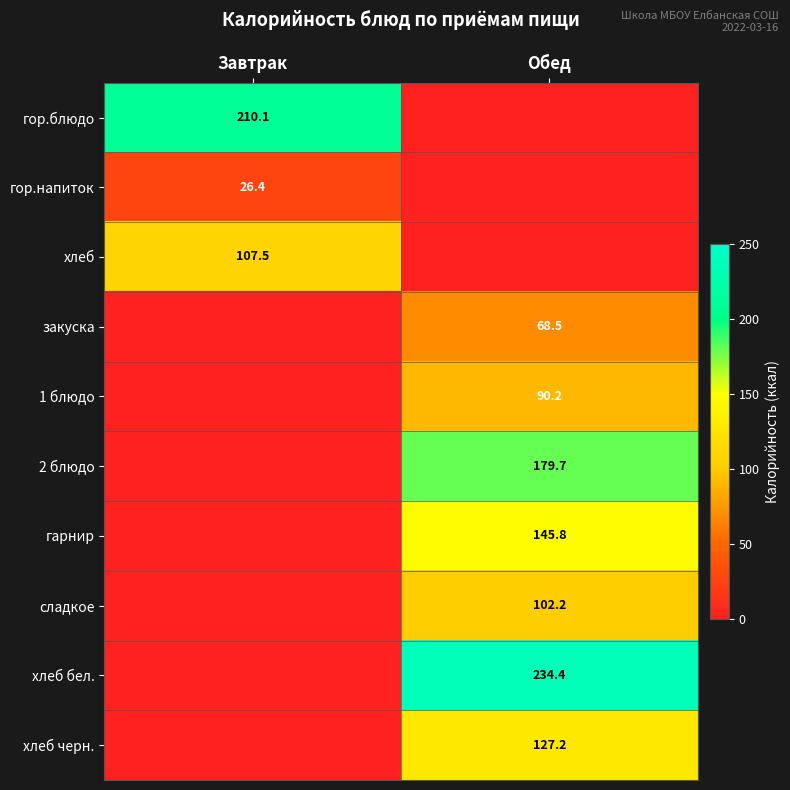

True or false: гарнир has a value of 145.8 at Обед.

True